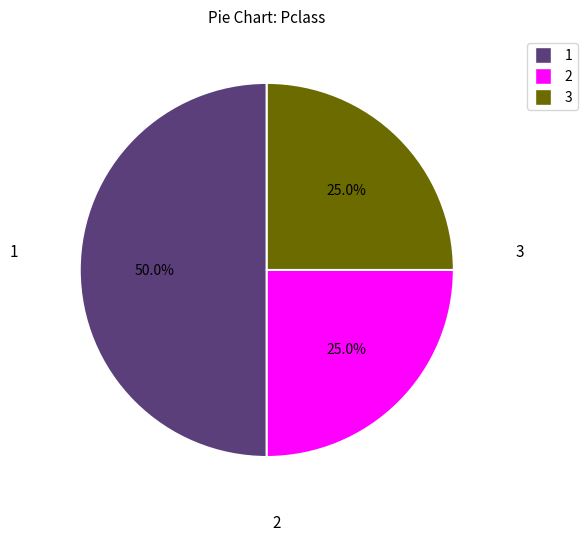

How many segments does this pie chart have?

3